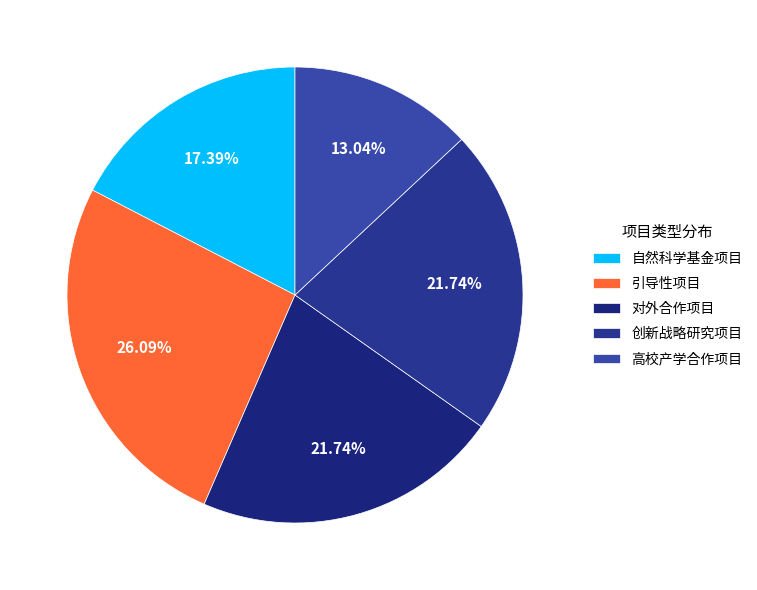

Count the number of slices in the pie.

5